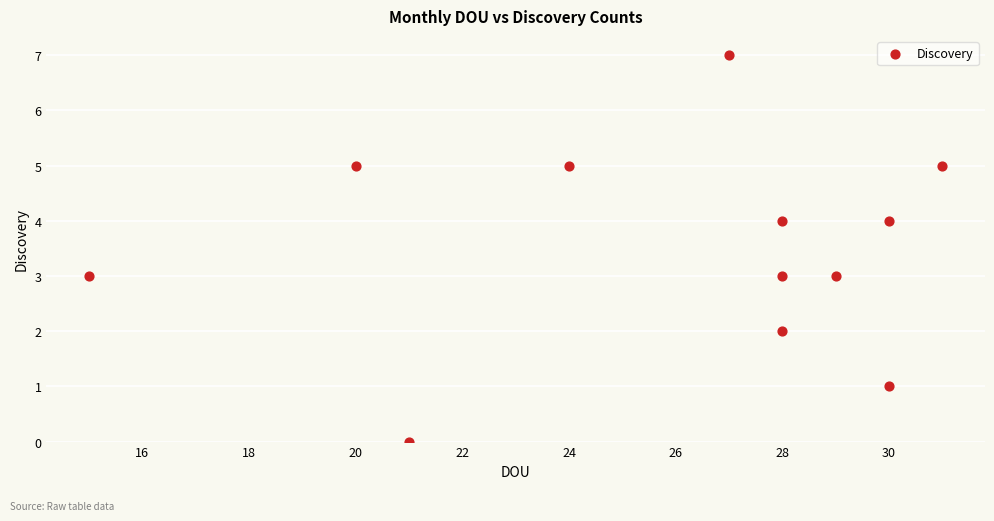

What is the range of Y values (max minus min)?

7